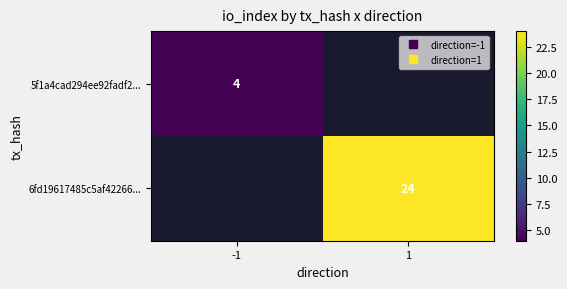

What is the maximum value for 5f1a4cad294ee92fadf2...?

4.0